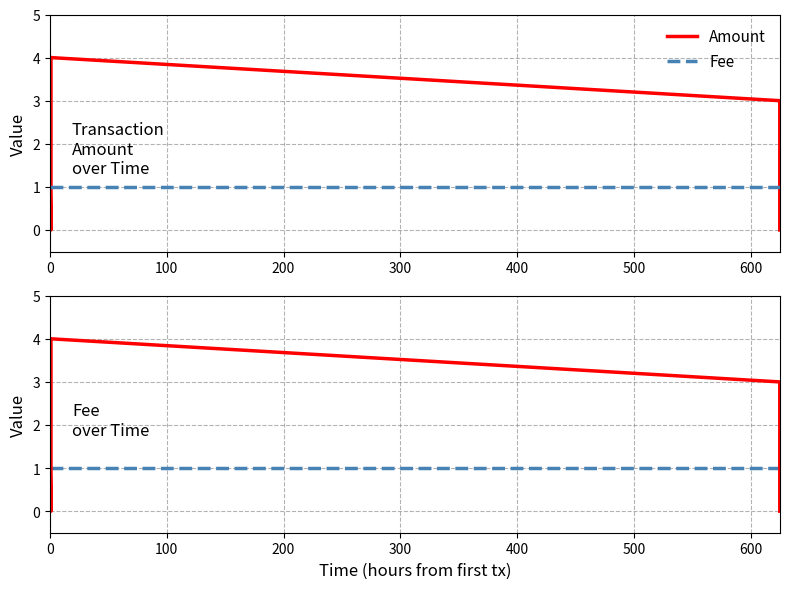

At how many categories does at least one series exceed 2?

3